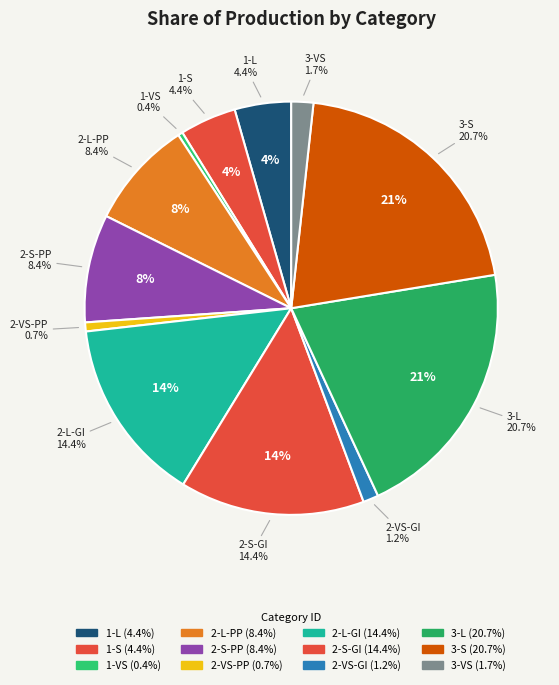

To the nearest percent, what portion does 1-L represent?

4%